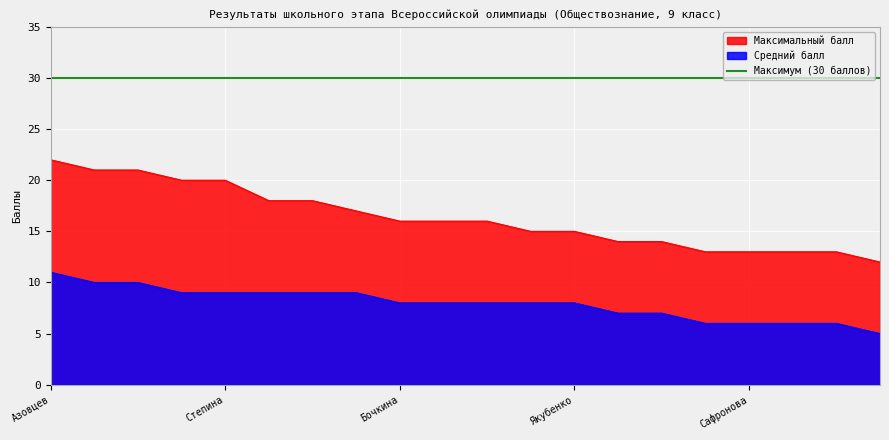

What is the highest value of the Максимальный балл series?

22